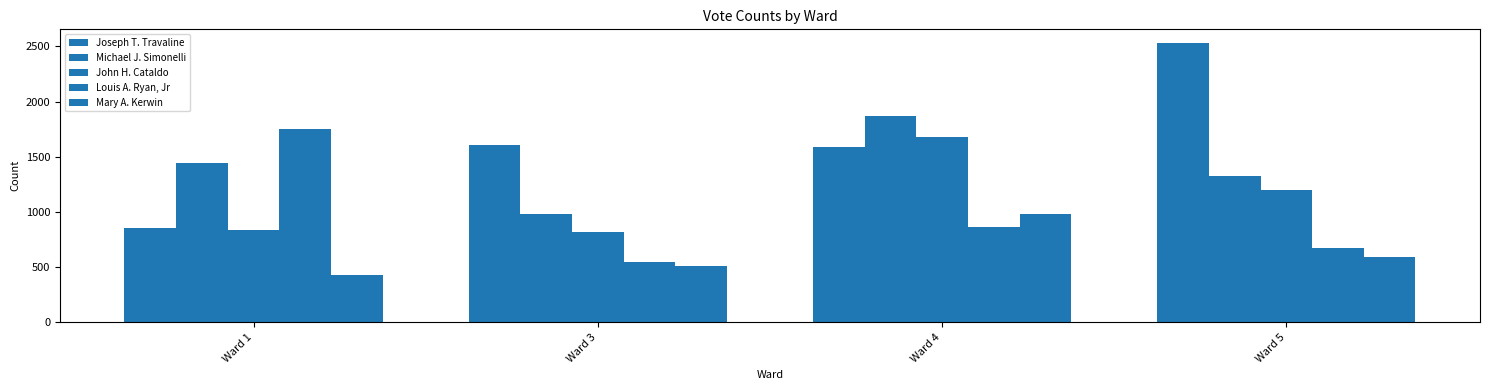

Reading right to left, extract all data points from this chart.

Joseph T. Travaline: Ward 5=2529	Ward 4=1588	Ward 3=1608	Ward 1=858
Michael J. Simonelli: Ward 5=1329	Ward 4=1866	Ward 3=986	Ward 1=1448
John H. Cataldo: Ward 5=1197	Ward 4=1683	Ward 3=816	Ward 1=841
Louis A. Ryan, Jr: Ward 5=670	Ward 4=864	Ward 3=549	Ward 1=1750
Mary A. Kerwin: Ward 5=590	Ward 4=986	Ward 3=509	Ward 1=431